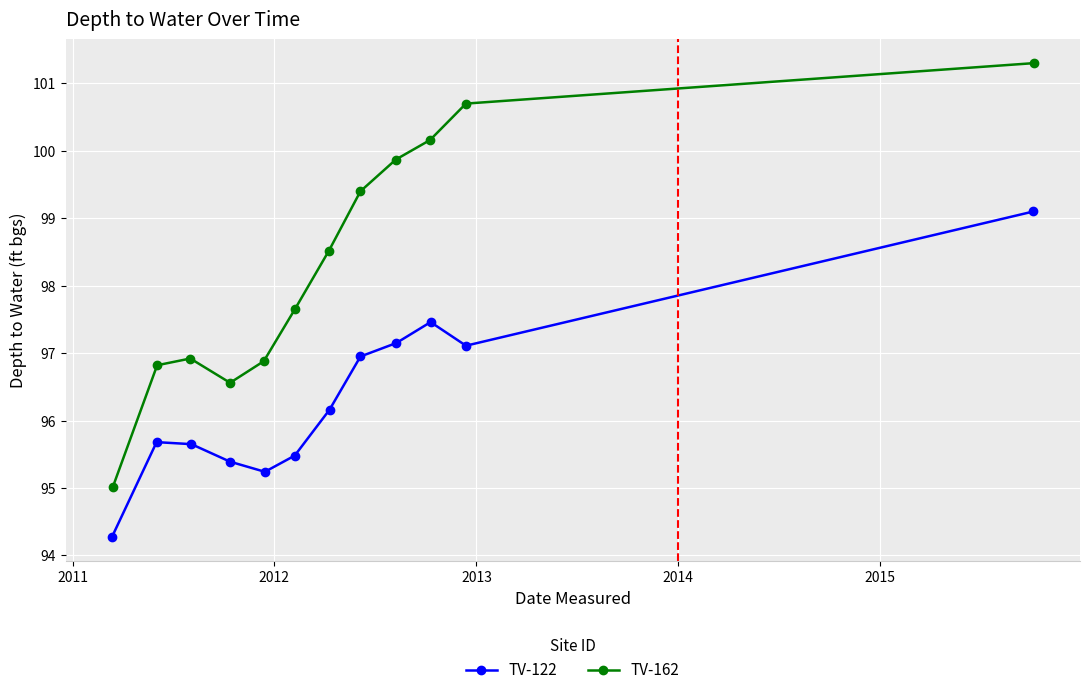

What is the value of the TV-122 point at the 3rd from the left?

95.7